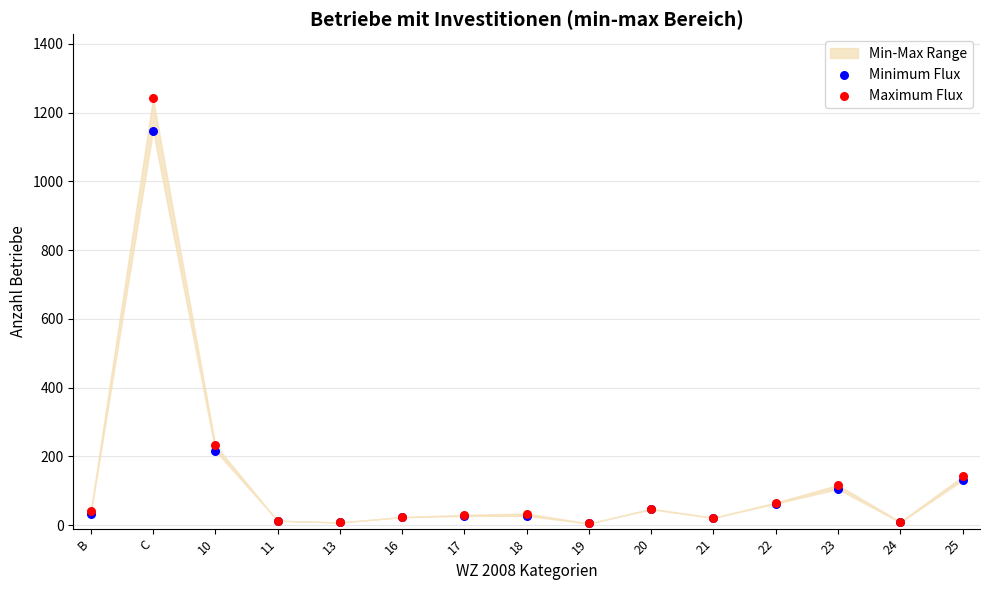

In the Minimum Flux series, what Y value is closest to 576?

217